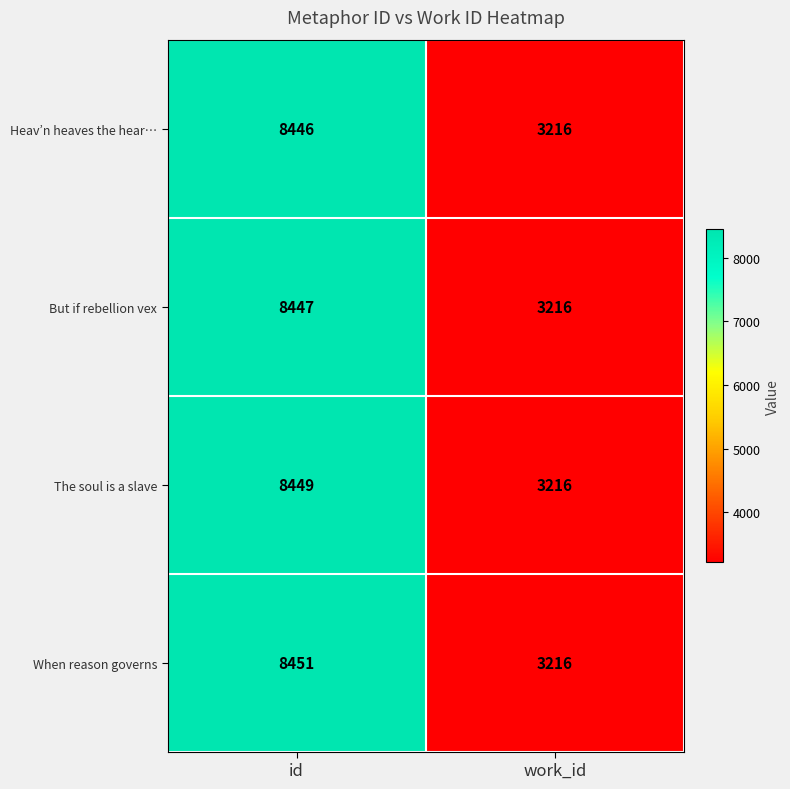

What is the difference between the maximum and minimum values in the When reason governs series?

5235